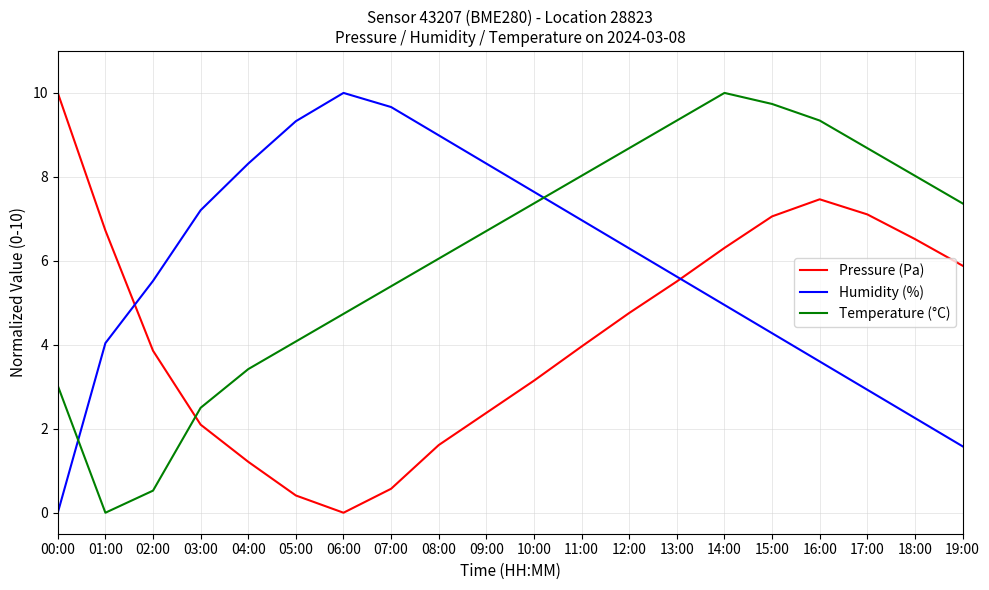

True or false: Pressure (Pa) has a value of 7.5 at 16:00.

True